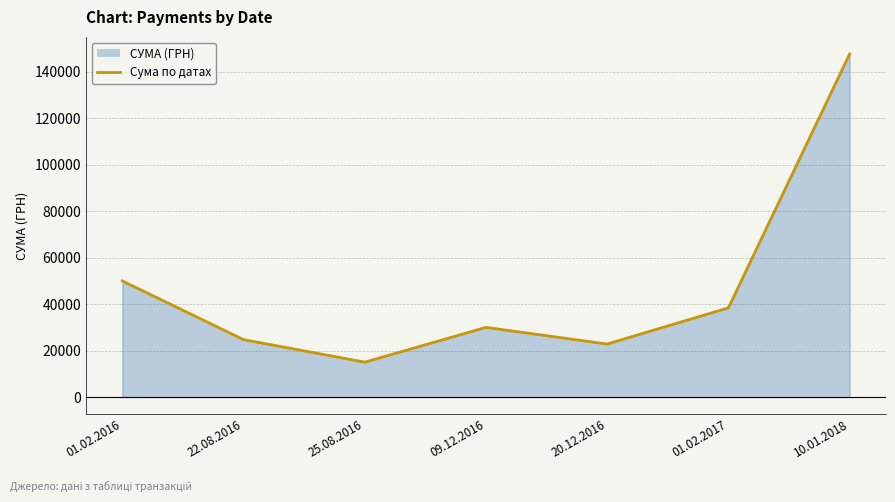

Does the chart display data point markers on the line(s)?

No